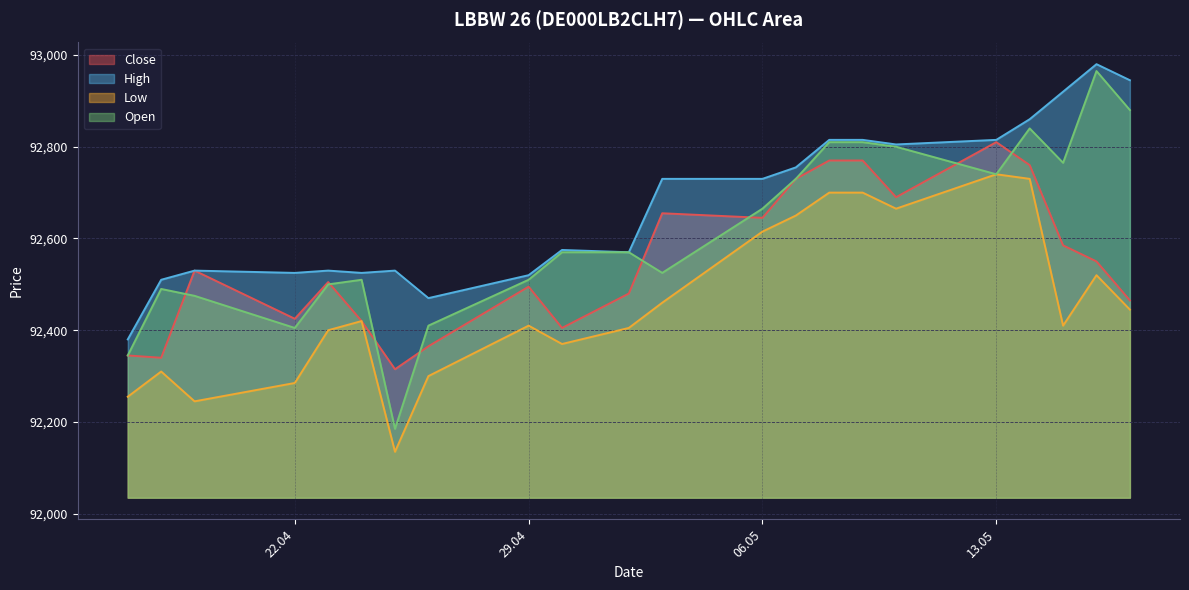

Which series has the widest spread of values?

Open